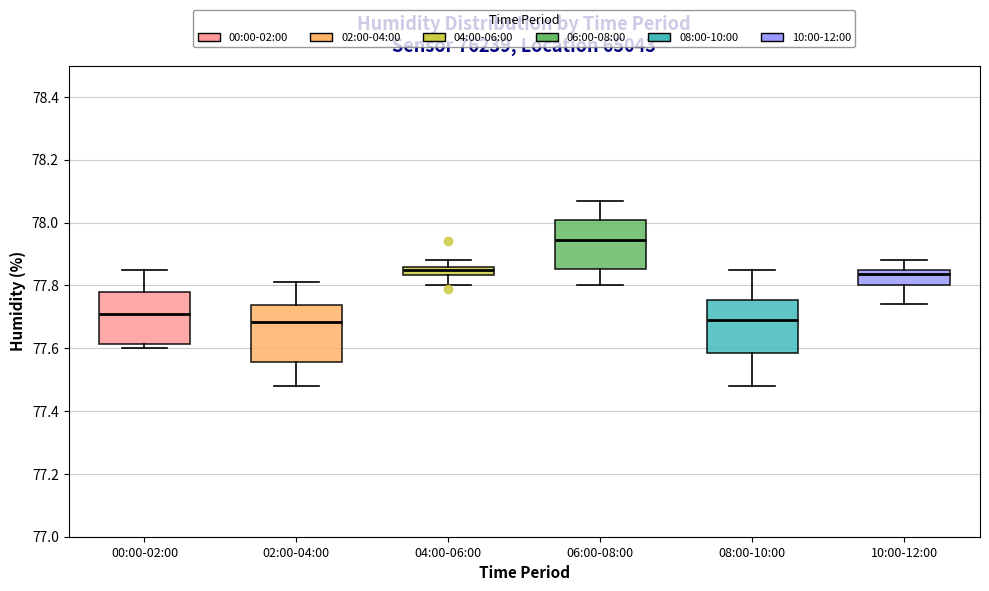

Where is the upper edge of the box for 04:00-06:00 on the y-axis? The values are not printed on the chart, so give them approximately, as read against the axis.

77.86